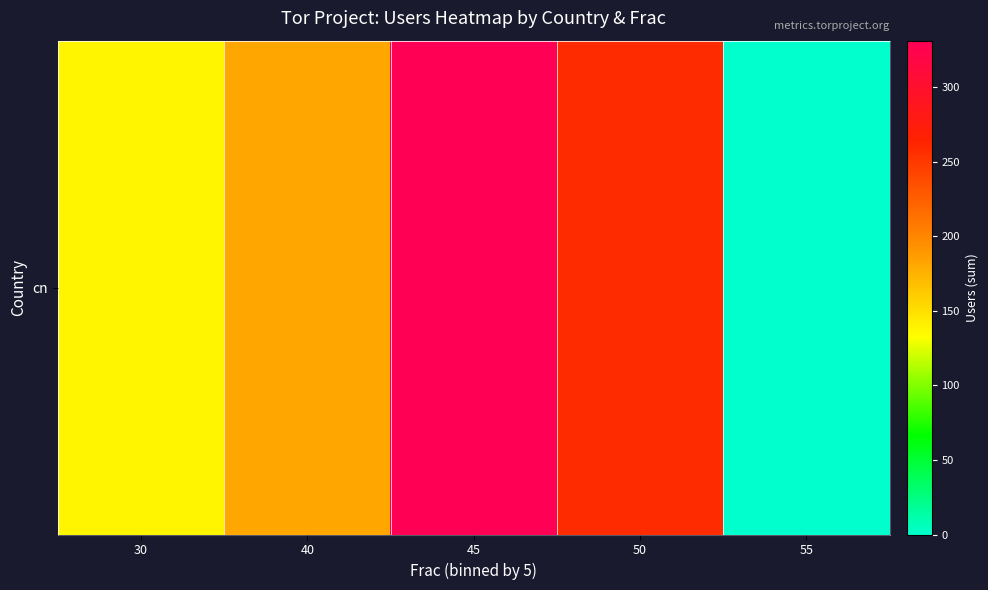

Between 50 and 40, which is larger?

50